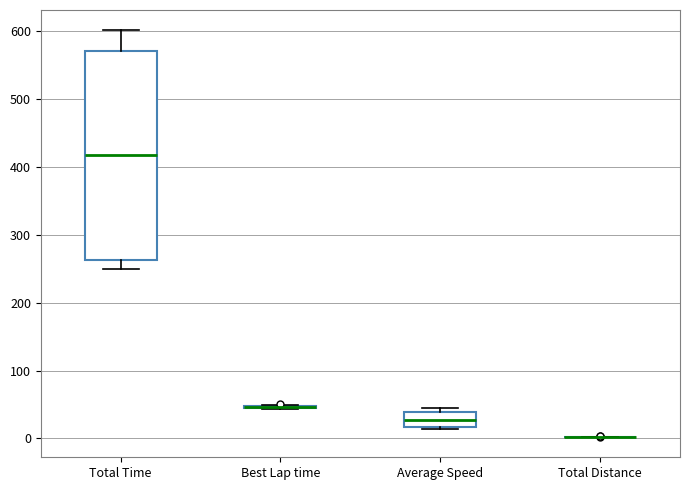

Reading left to right, transcribe this box plot: for each box, give where its median line is, the range the box spans, and where its two whiskers end, as read against the y-axis. The values are not printed on the chart, so give them approximately, as read against the axis.

Total Time: median 420, box 260 to 570, whiskers 250 to 600
Best Lap time: box collapsed to a line at 50, whiskers 40 to 50
Average Speed: median 30, box 20 to 40, whiskers 10 to 40 (just above the box's upper edge)
Total Distance: box collapsed to a line at 0, whiskers 0 to 0